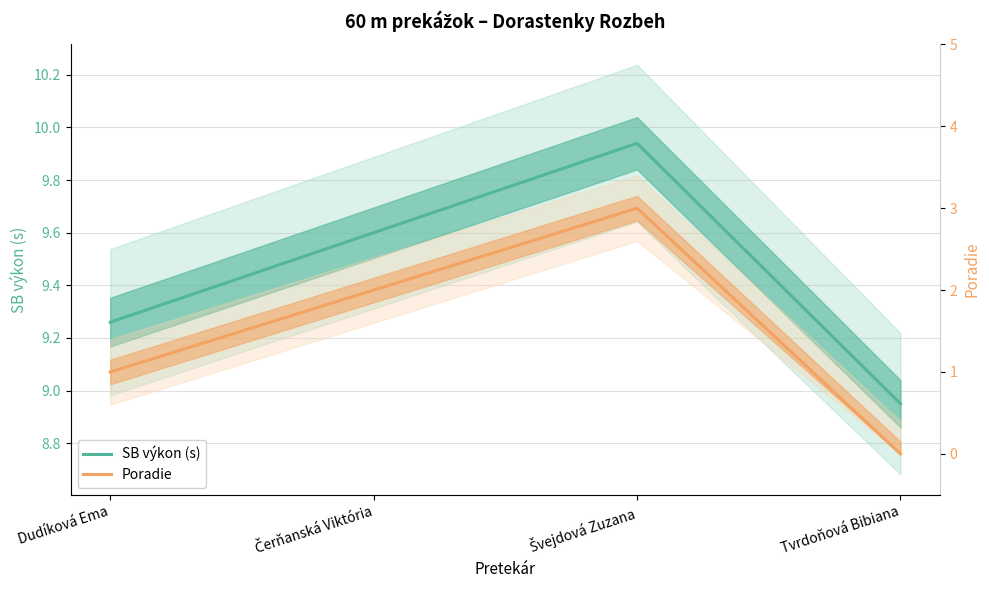

The value of Poradie at Dudíková Ema is 1.0. True or false?

True